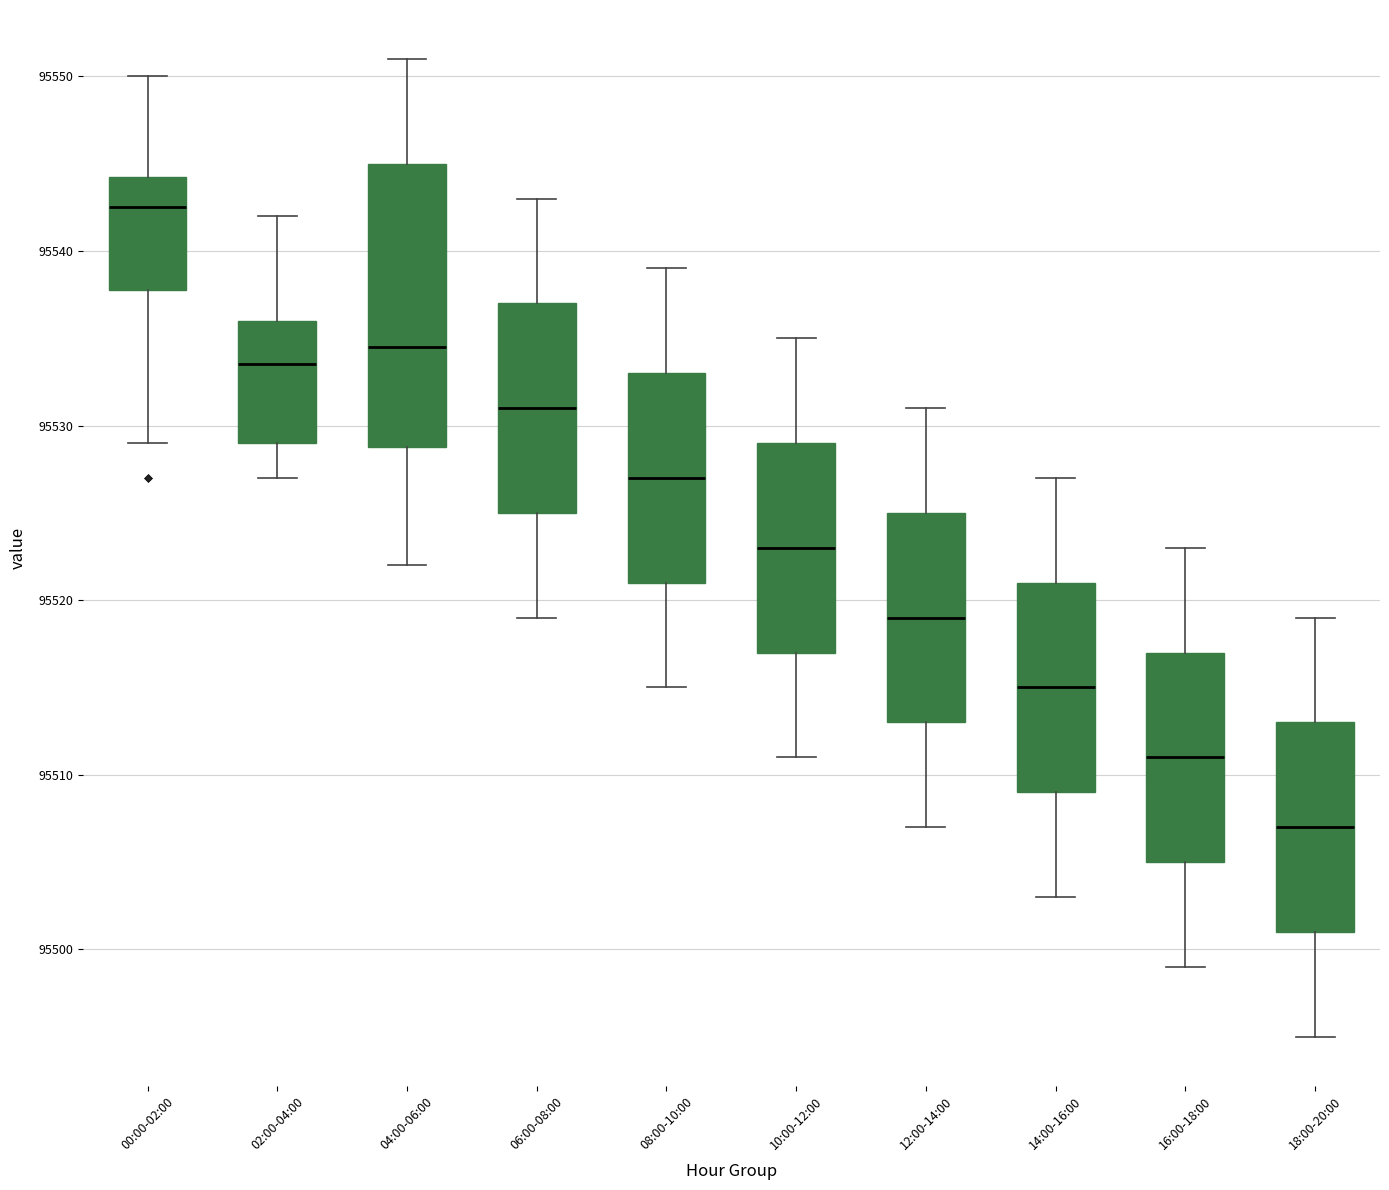

Where does the lower whisker of the box for 02:00-04:00 end on the y-axis? The values are not printed on the chart, so give them approximately, as read against the axis.

95527